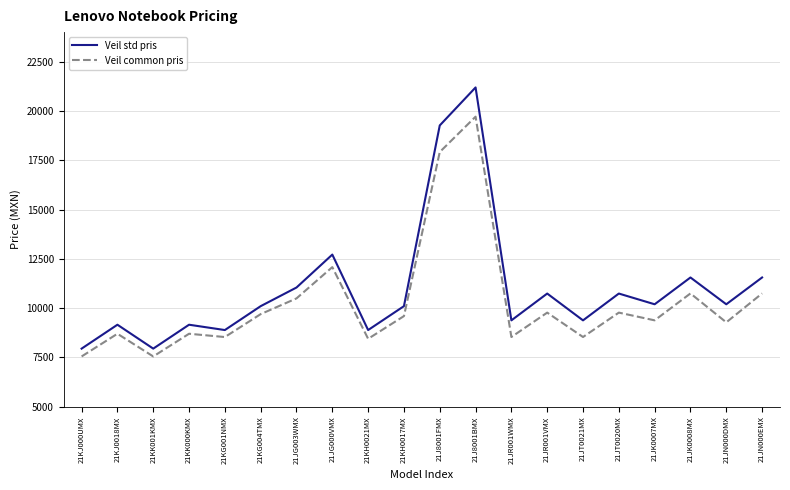

What is the greatest value displayed?

21194